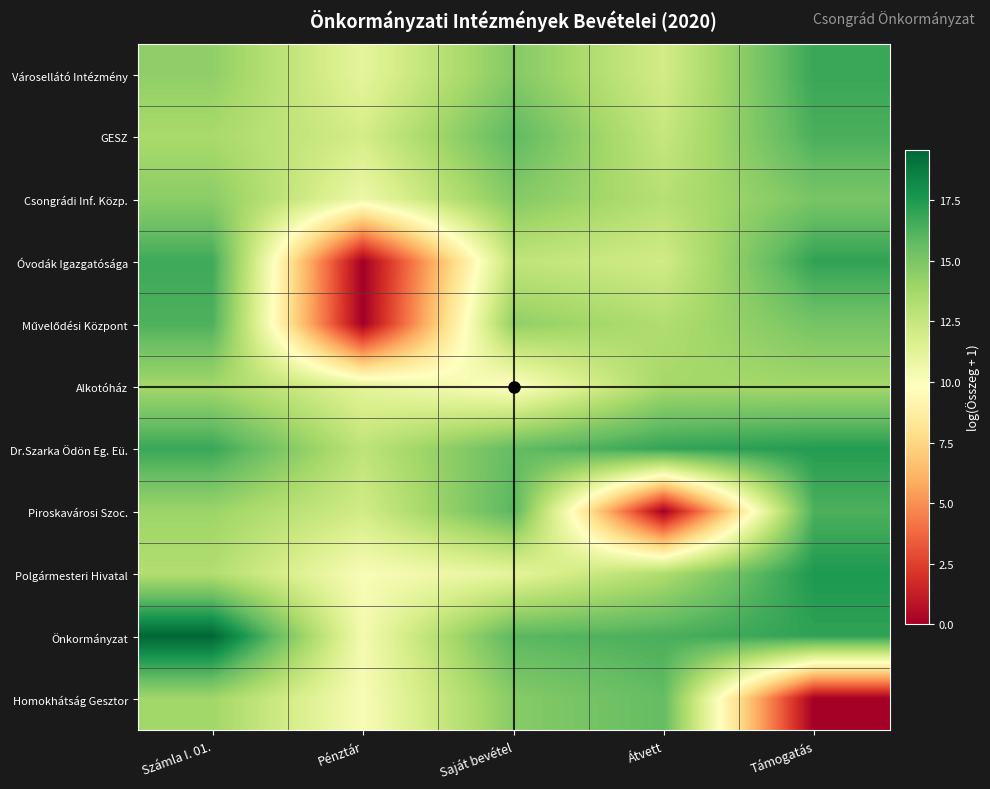

Between Számla I. 01. and Saját bevétel, which is larger?

Saját bevétel